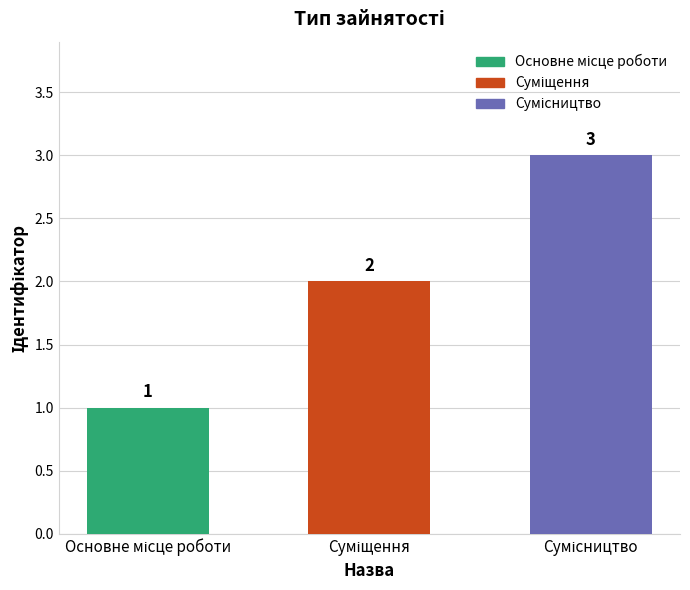

What is the greatest value displayed?

3